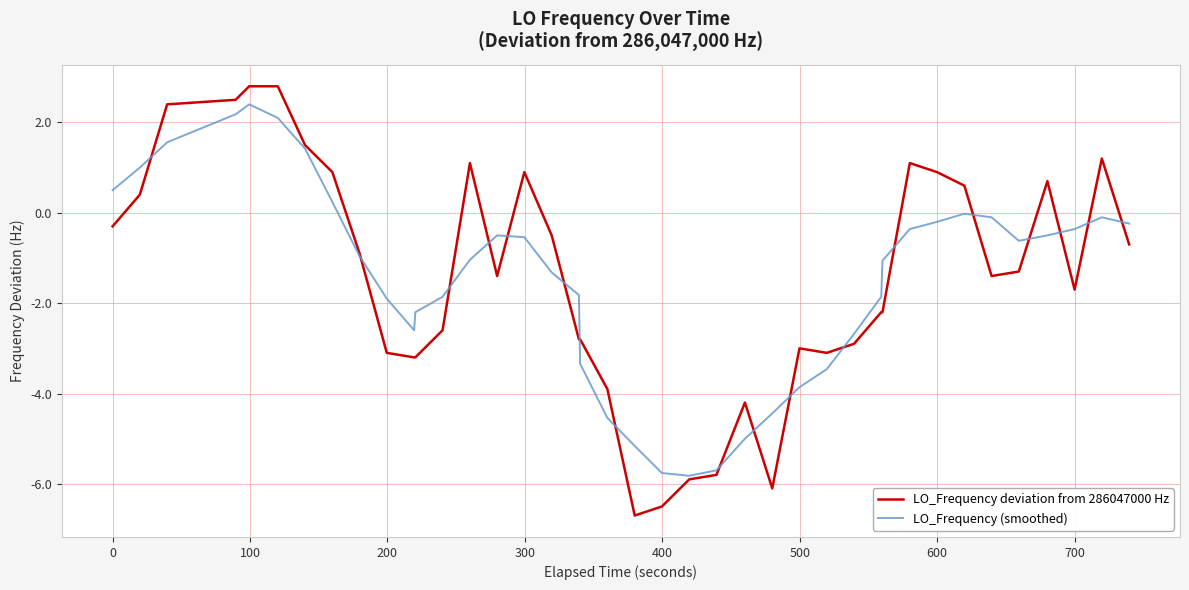

Which series has the widest spread of values?

LO_Frequency deviation from 286047000 Hz